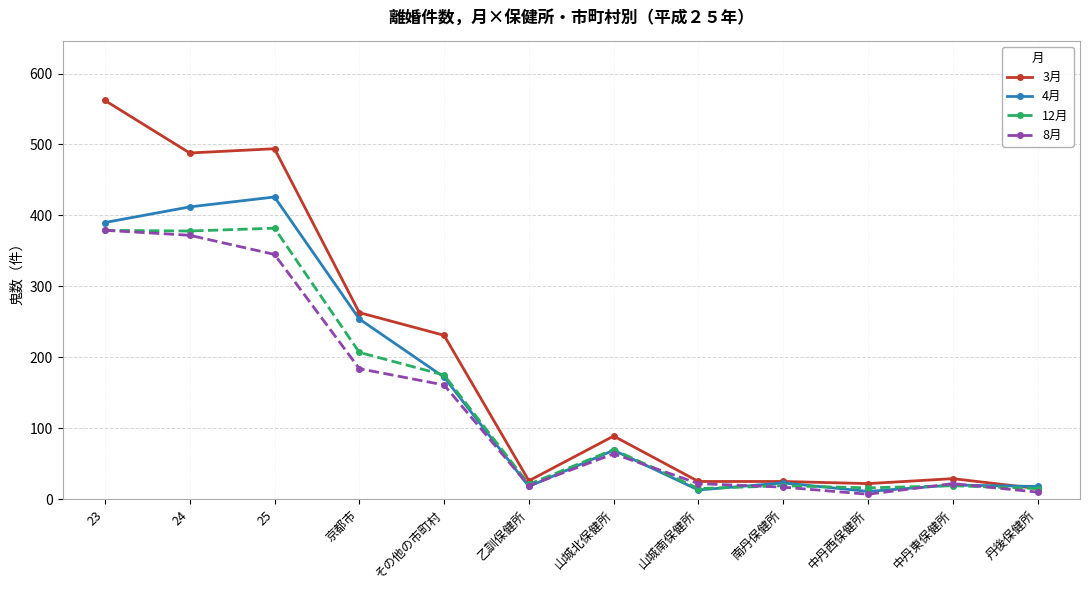

What is the total value across all series at 京都市?

908